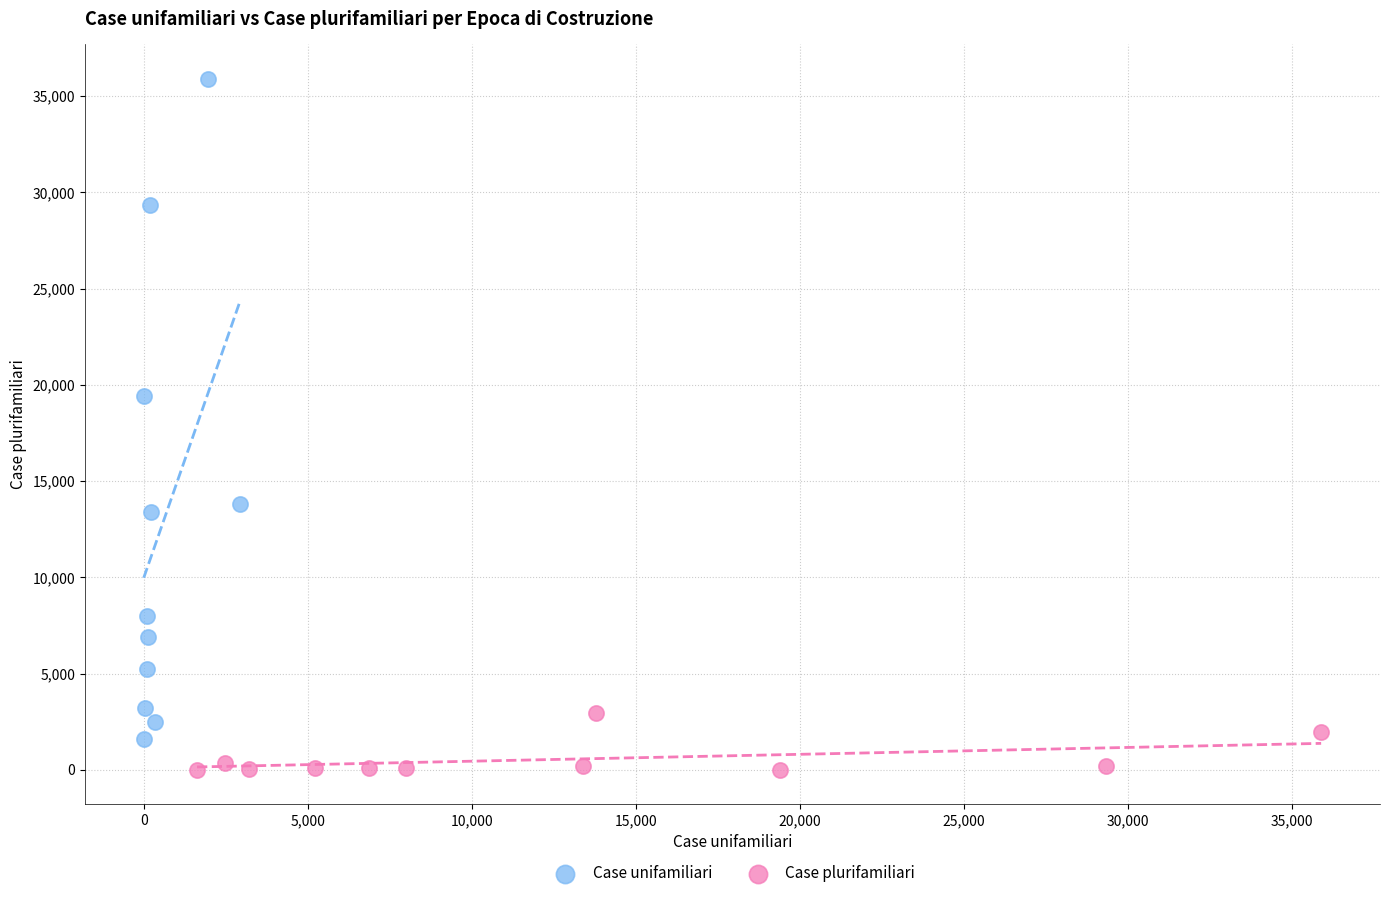

Which series reaches the minimum Y coordinate?

Case plurifamiliari